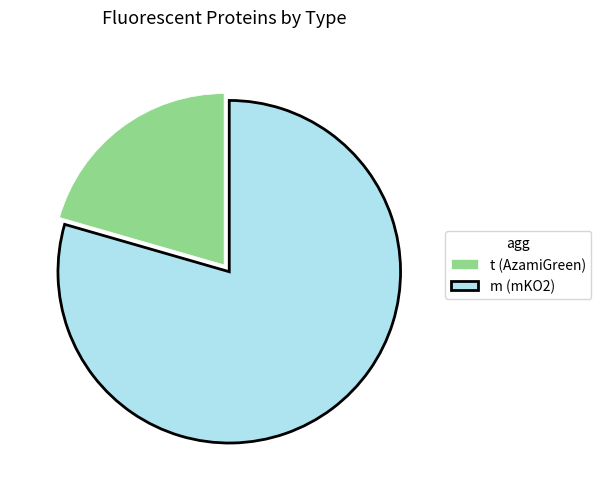

How many segments does this pie chart have?

2